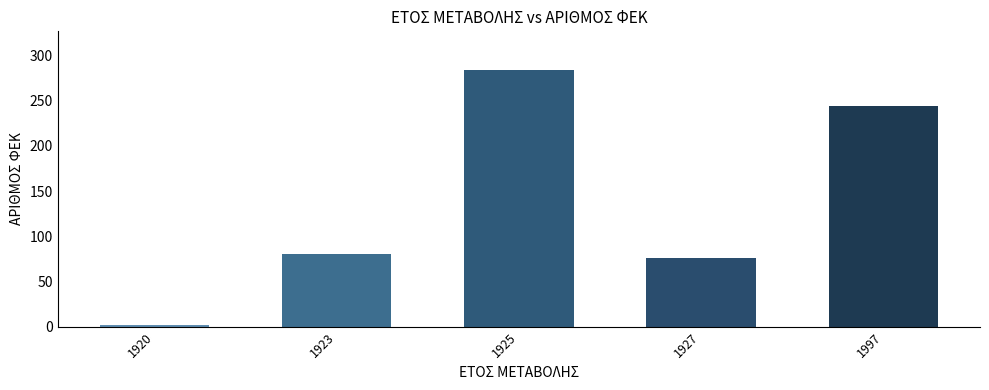

What is the average value?

137